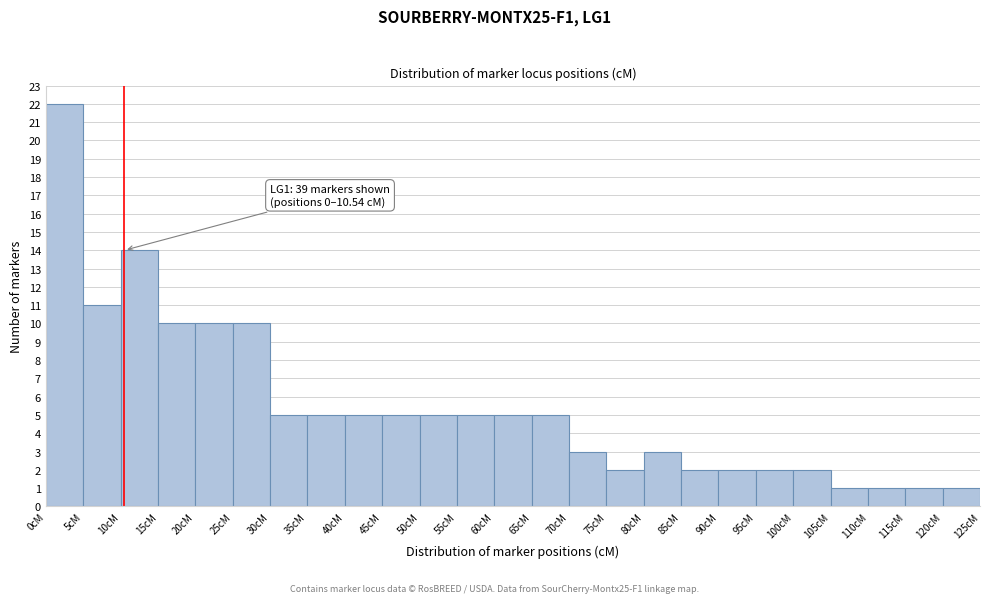

Which range on the x-axis has the tallest bar?

0 to 5